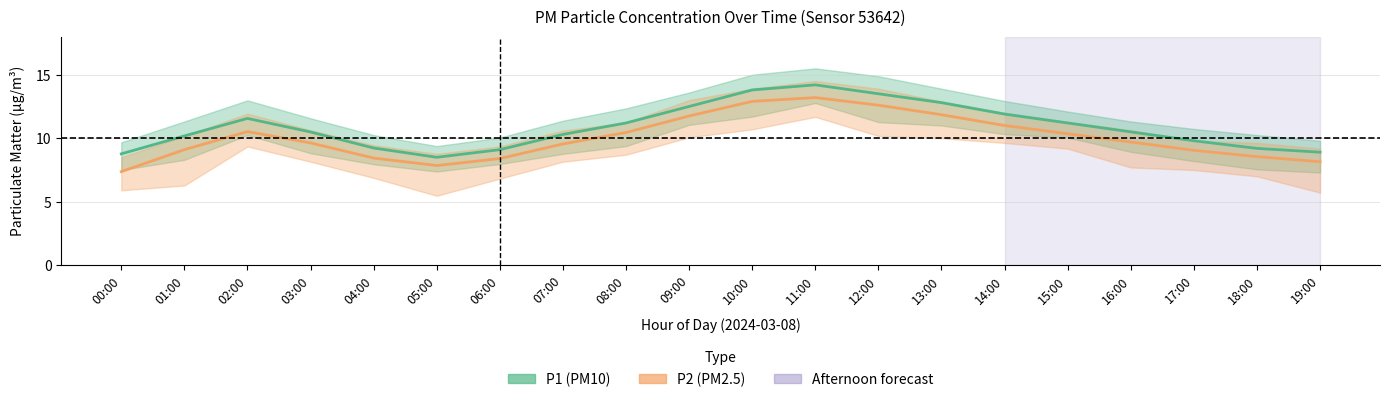

Which label corresponds to the smallest value in the chart?

00:00